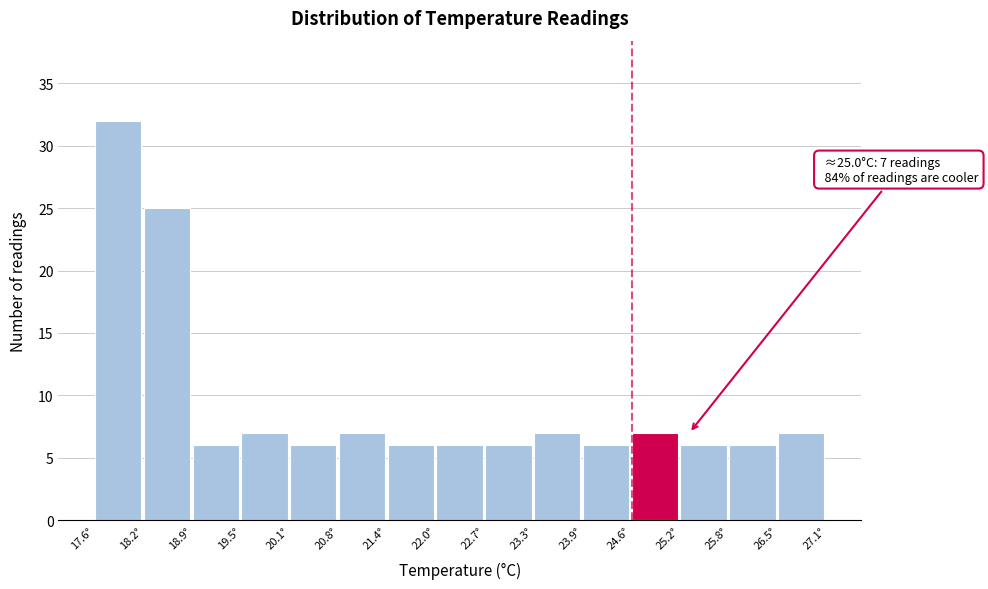

Which range on the x-axis has the tallest bar?

17.6 to 18.2